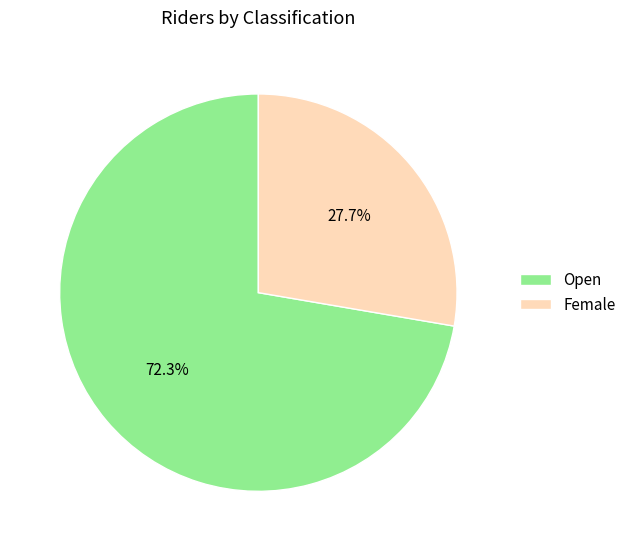

Is it true that Female is 28% of the pie?

True